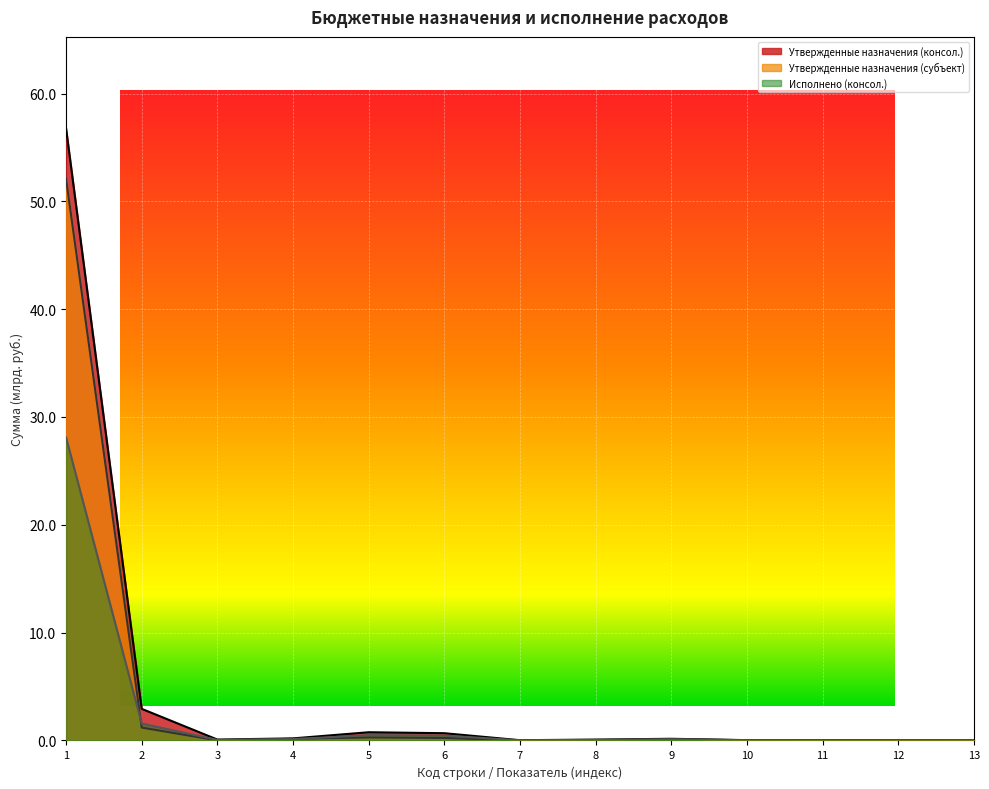

How many positive values does the Утвержденные назначения (субъект) series have?

12